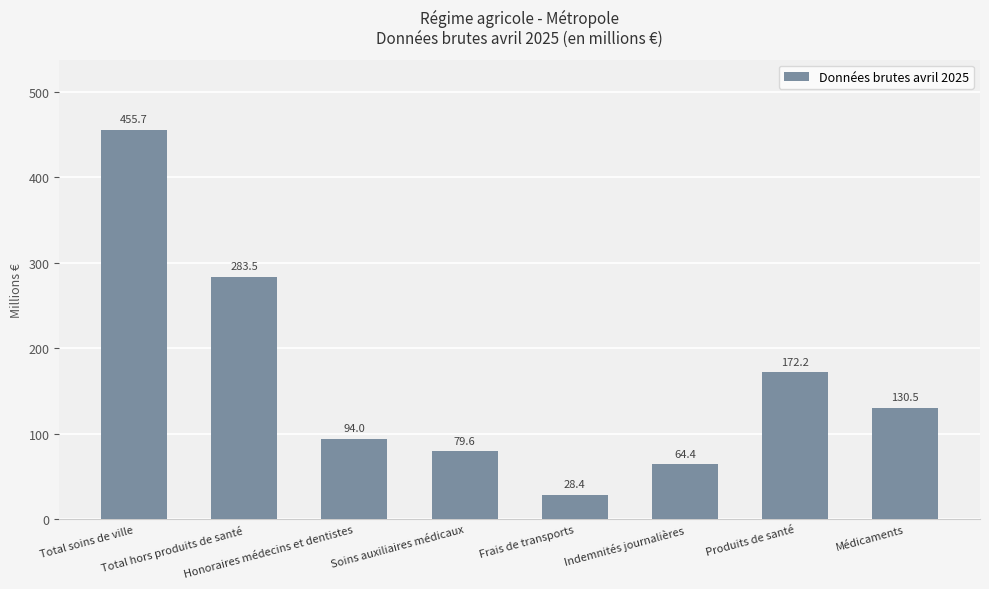

What is the smallest value displayed?

28.4